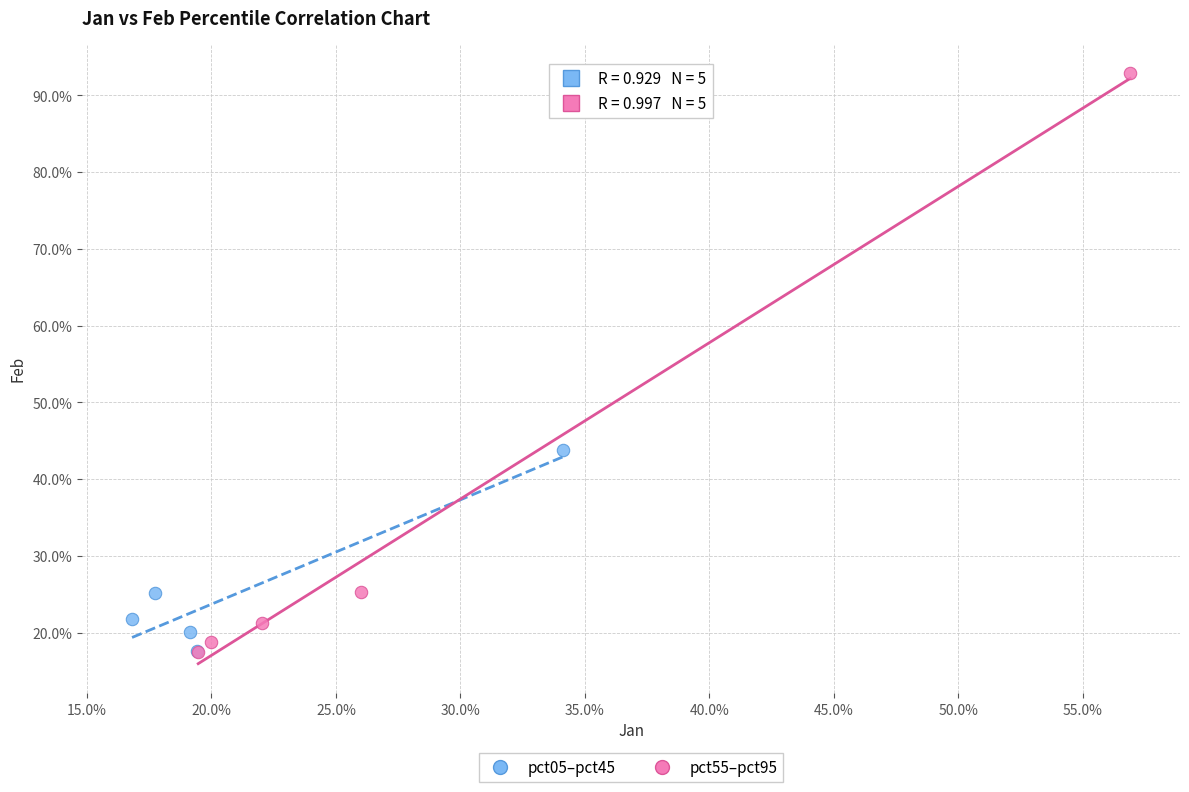

Which series contains the highest Y value?

pct55–pct95